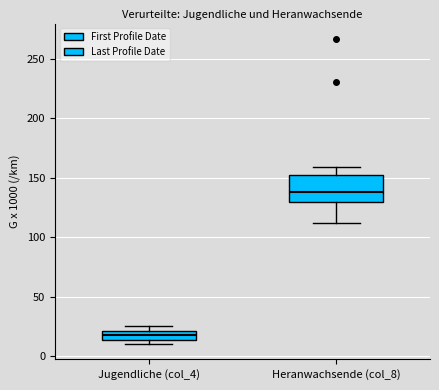

Which box's median line is the highest?

Heranwachsende (col_8)